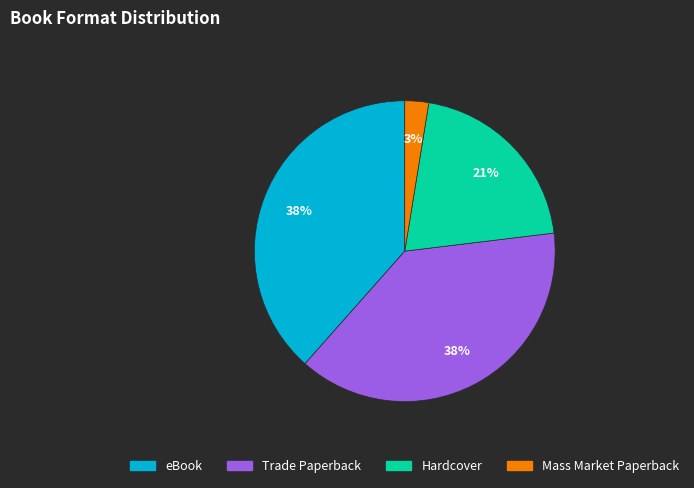

Does Mass Market Paperback account for over 50% of the chart?

No